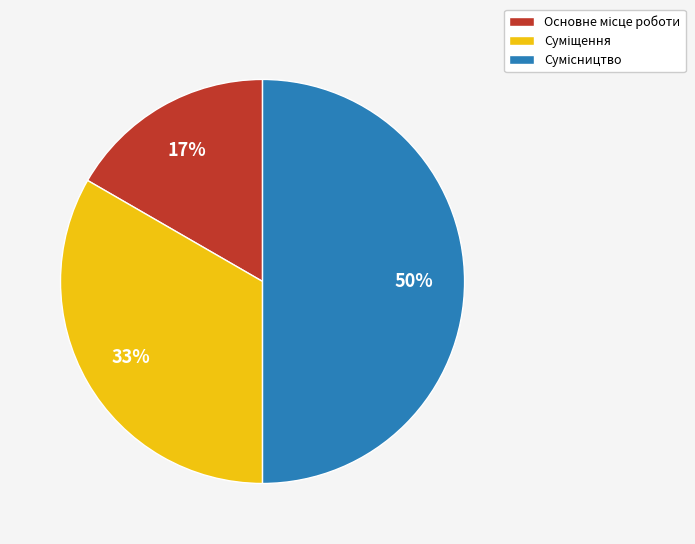

To the nearest percent, what is the difference between the largest and smallest slice percentages?

33%